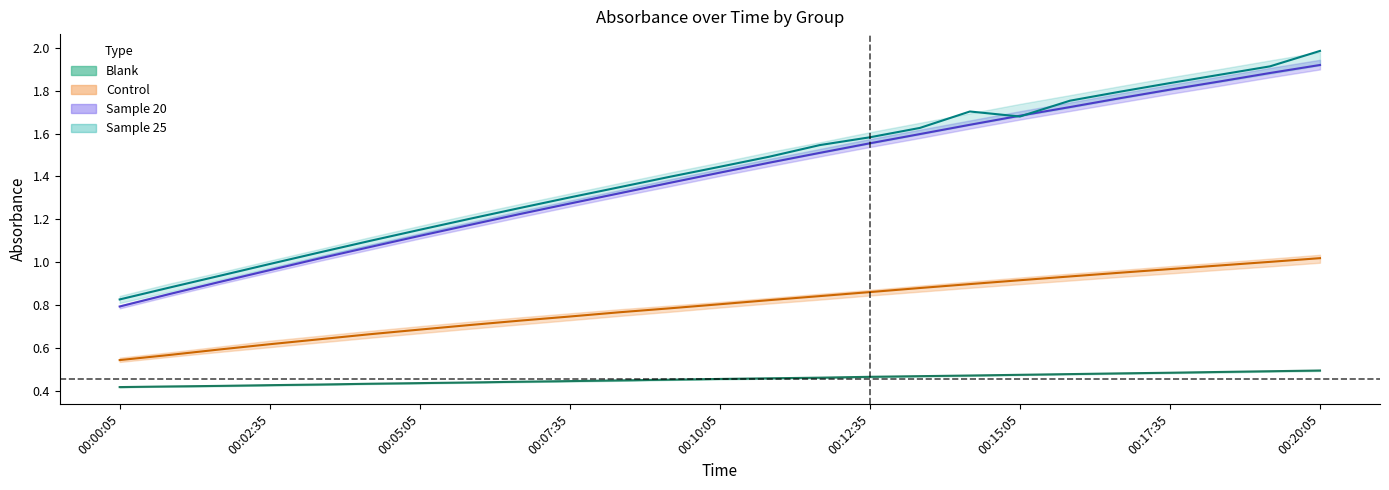

Rank the series at 00:02:35 from lowest to highest value.

blank_mean, control_mean, 20_mean, 25_mean